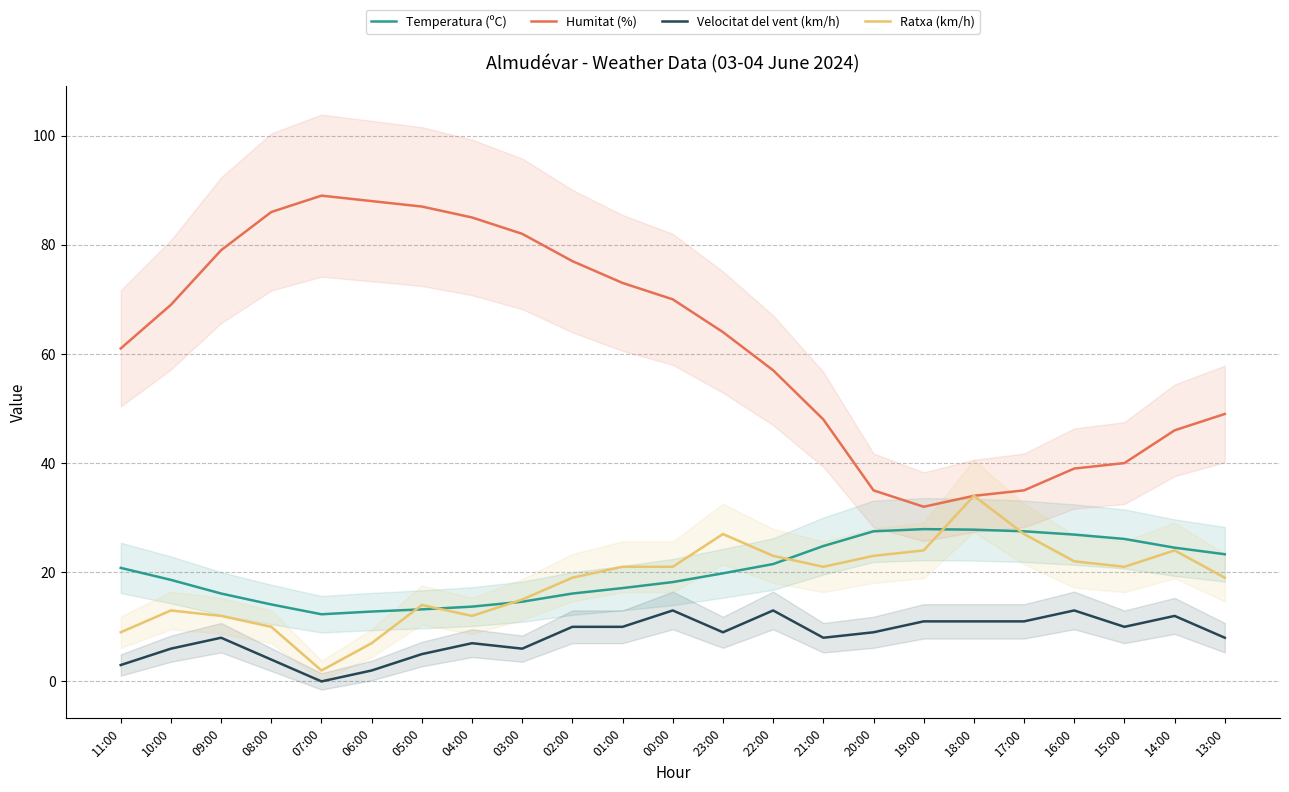

What is the value of the Ratxa (km/h) point at the 16th from the left?

23.0